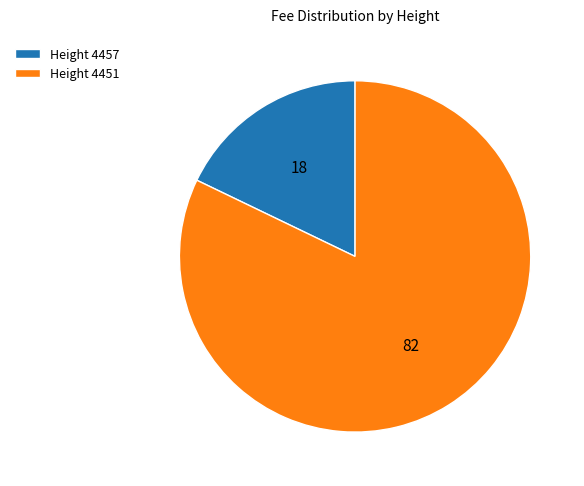

Count the number of slices in the pie.

2